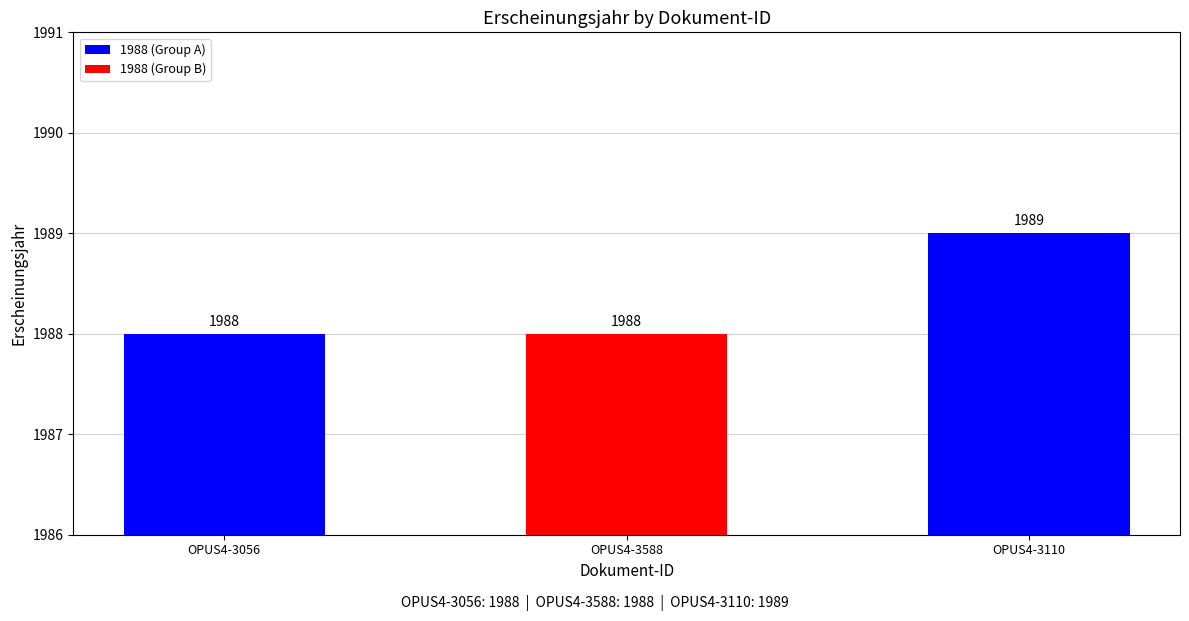

Reading left to right, transcribe all the data shown in this chart.

1988	1988	1989